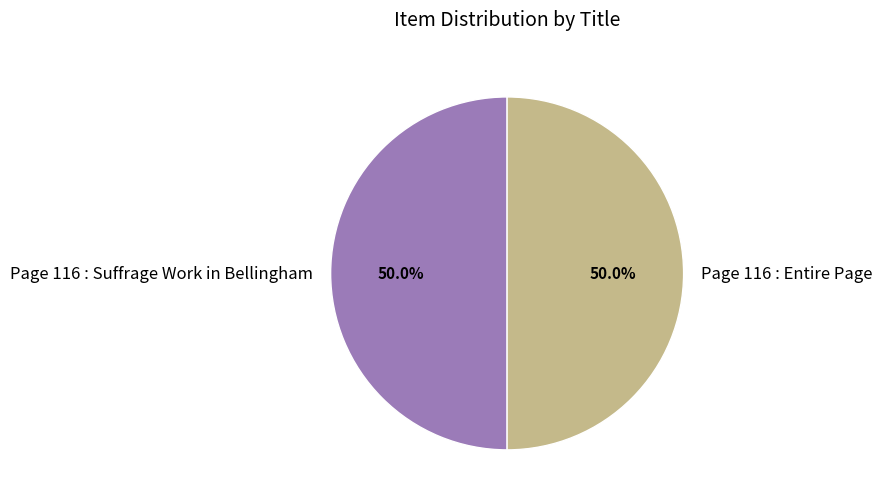

What is the total percentage of Page 116 : Suffrage Work in Bellingham and Page 116 : Entire Page?

100.0%